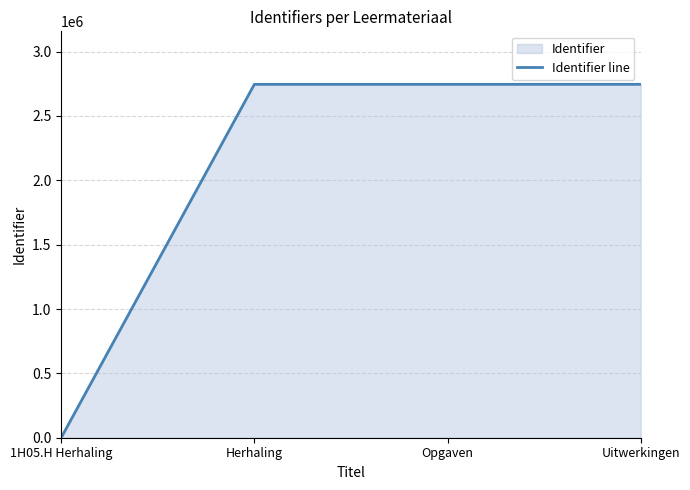

Is it true that the value at Opgaven is 2745793?

True